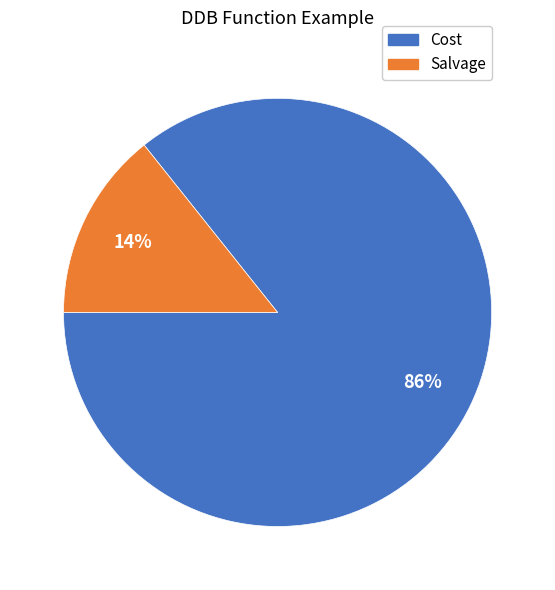

Which slice represents more than half of the pie?

Cost